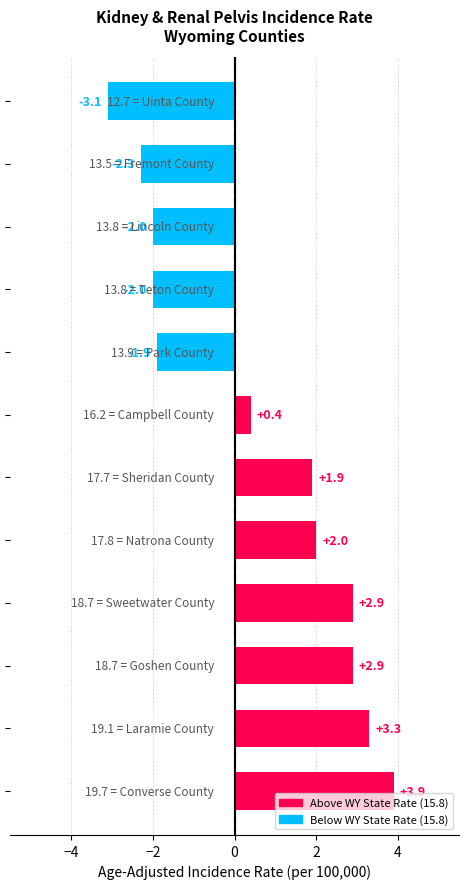

How many series are shown in this chart?

1